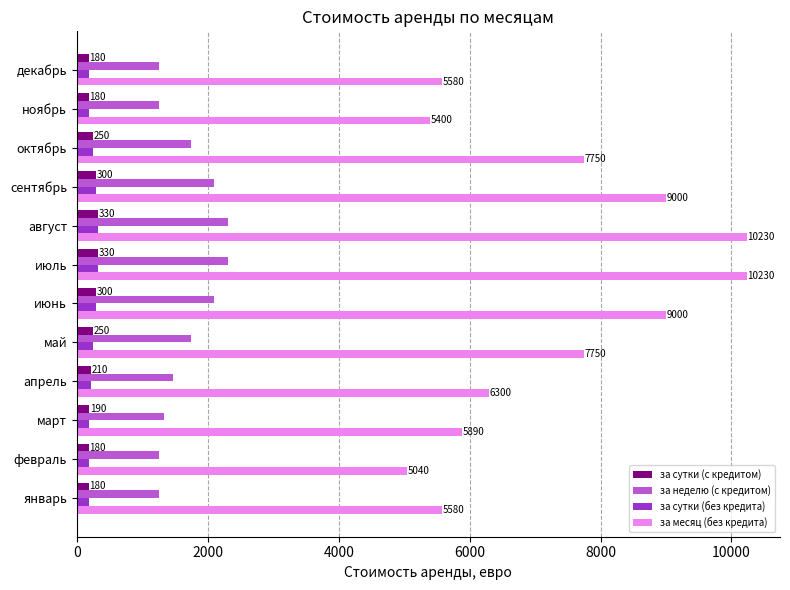

At how many categories does at least one series exceed 1670?

12